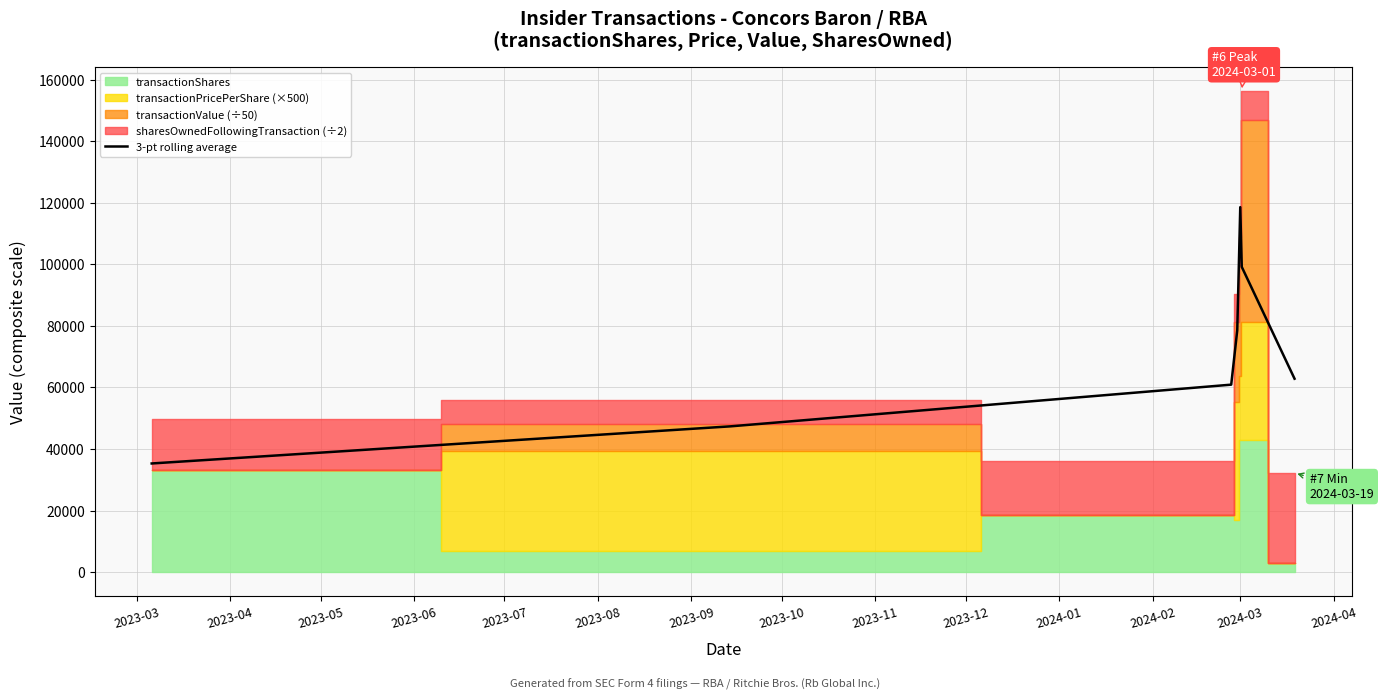

What is the value of the 1st point from the left?

35289.2